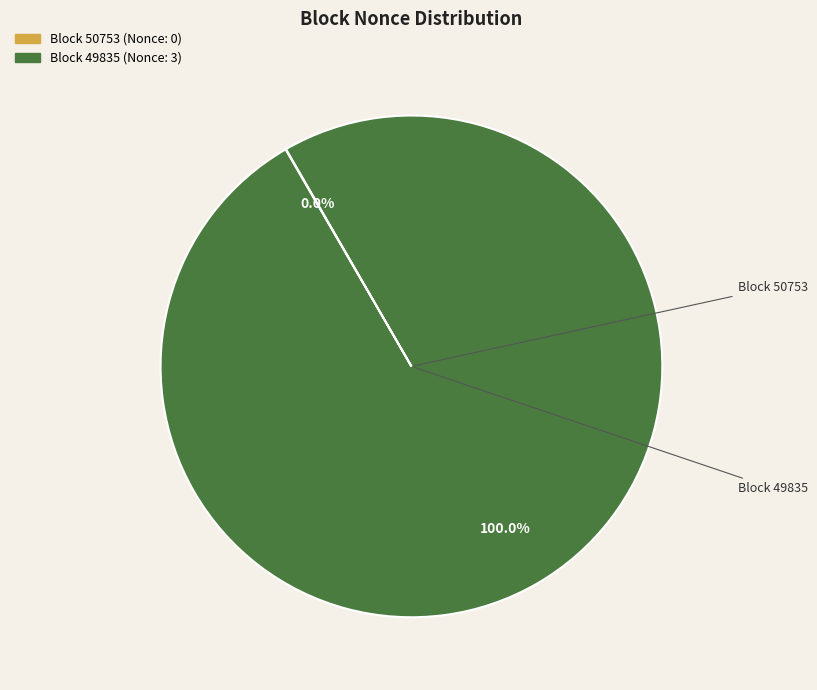

How many segments does this pie chart have?

2